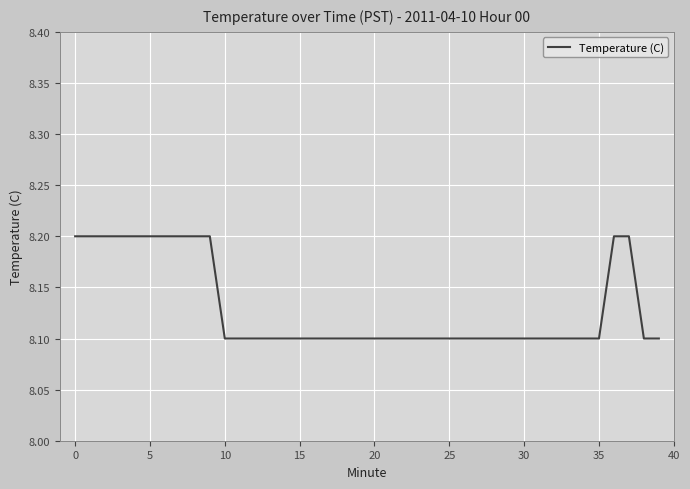

How many categories are shown in the chart?

40